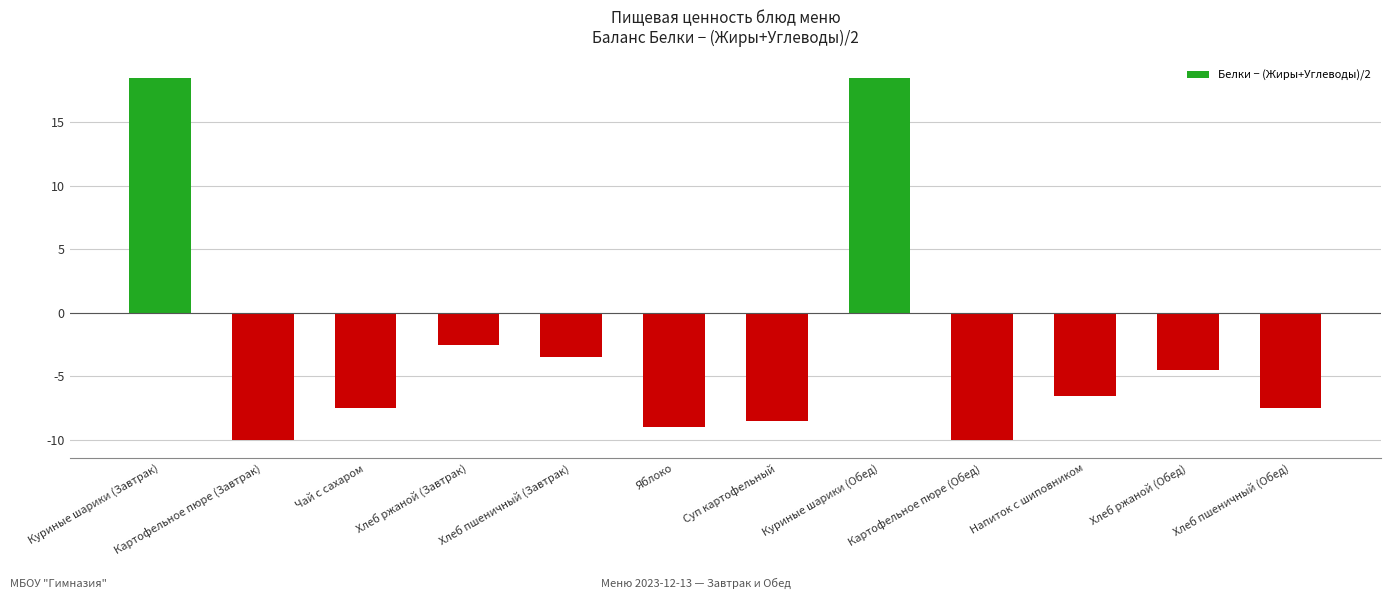

Are the bars horizontal?

No